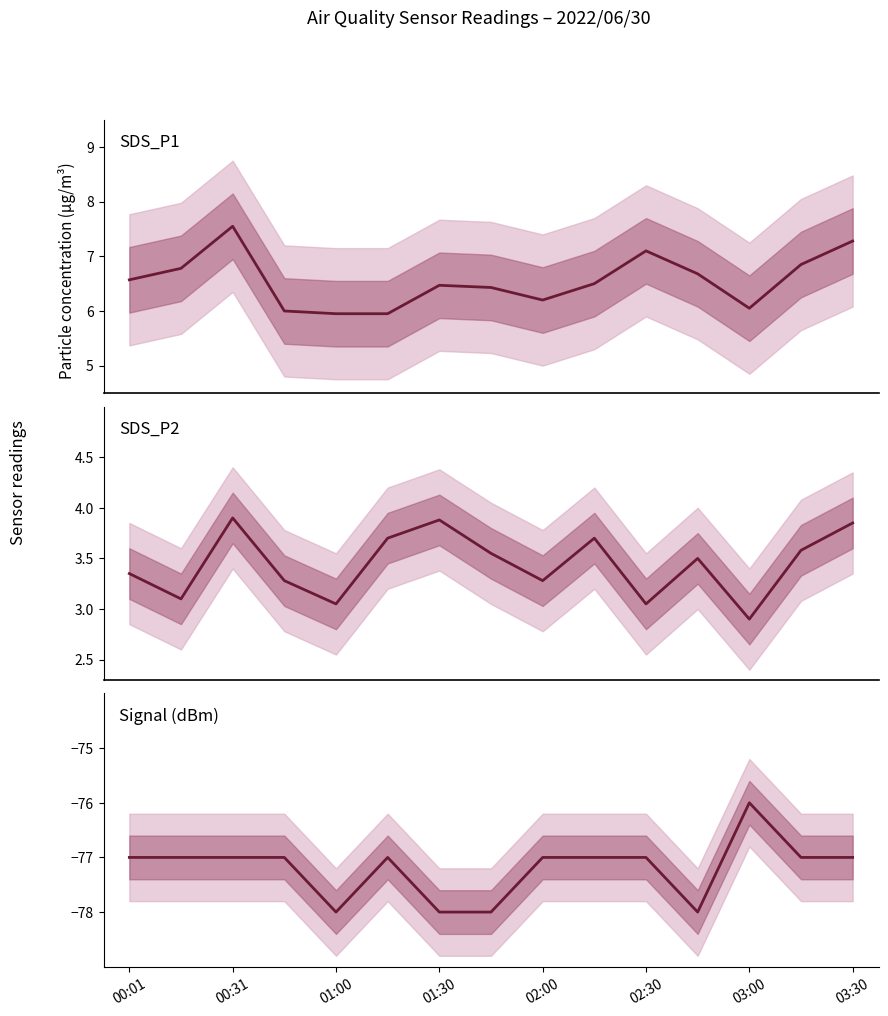

True or false: SDS_P2 and SDS_P1 cross at least once.

False